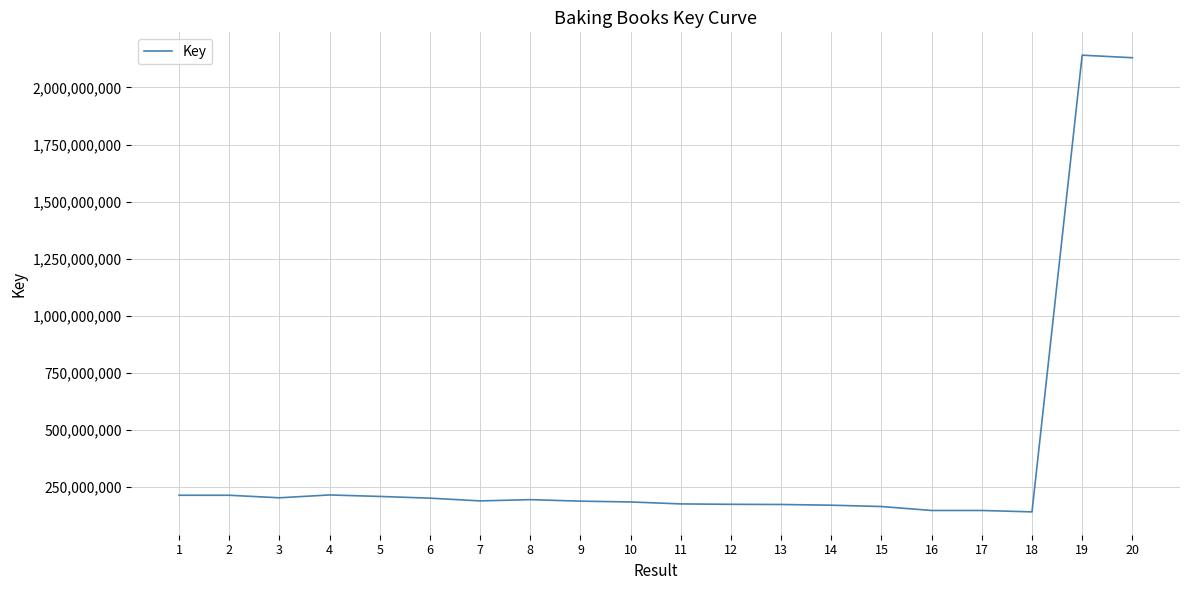

What is the change in value from 4 to 14?

-44876952